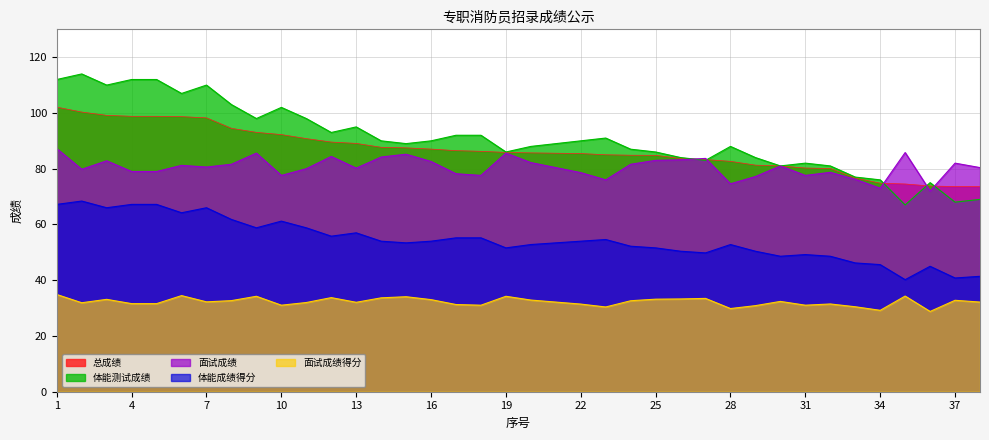

The 体能成绩得分 series shows 10.1 at 35. True or false?

False